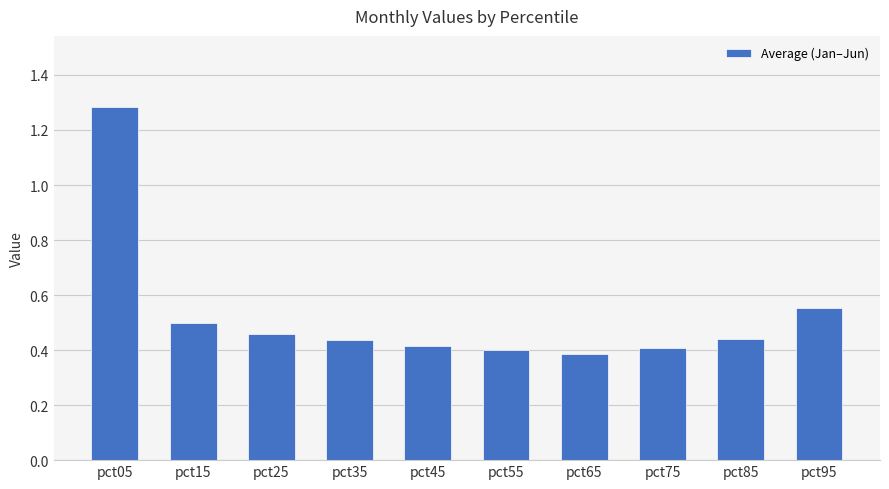

Count the values in the range 0 to 1.

9